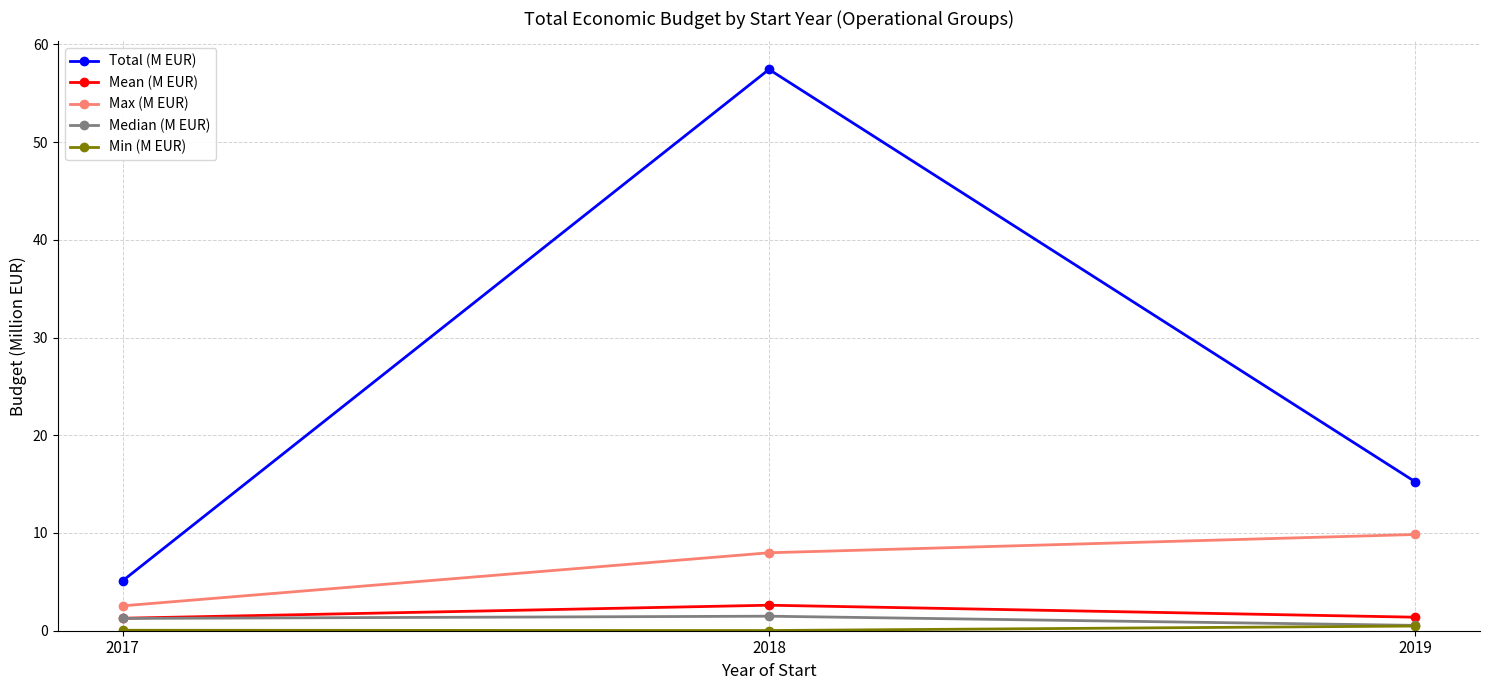

What is the minimum value for Mean (M EUR)?

1.3